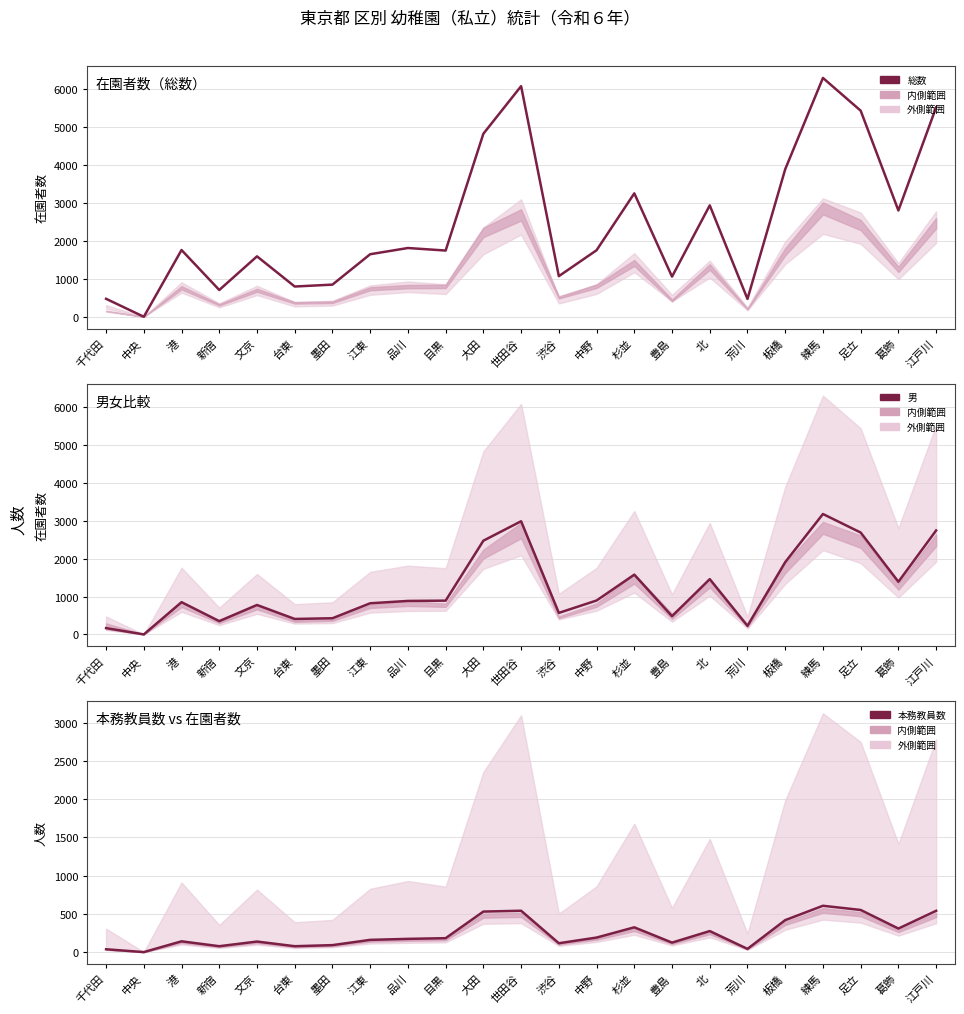

True or false: 本務教員数 and 総数 intersect in this chart.

False